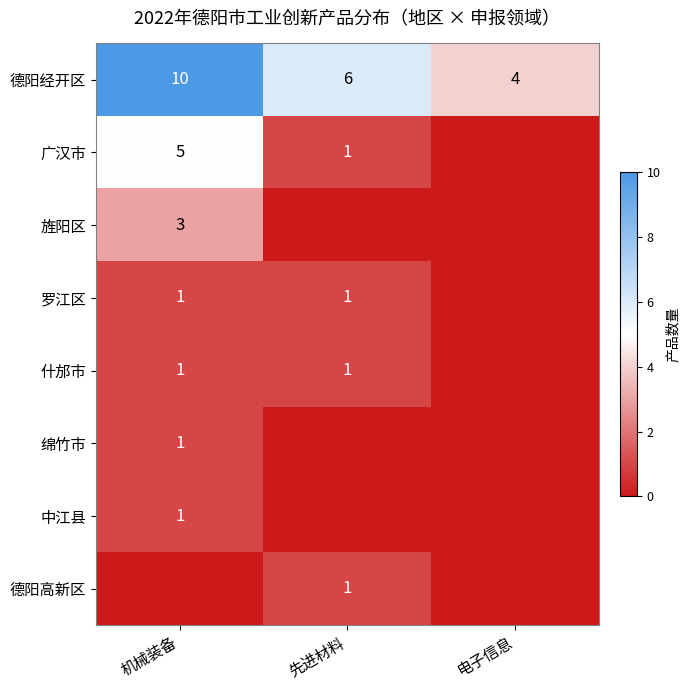

True or false: 德阳高新区 has a value of 1 at 先进材料.

True